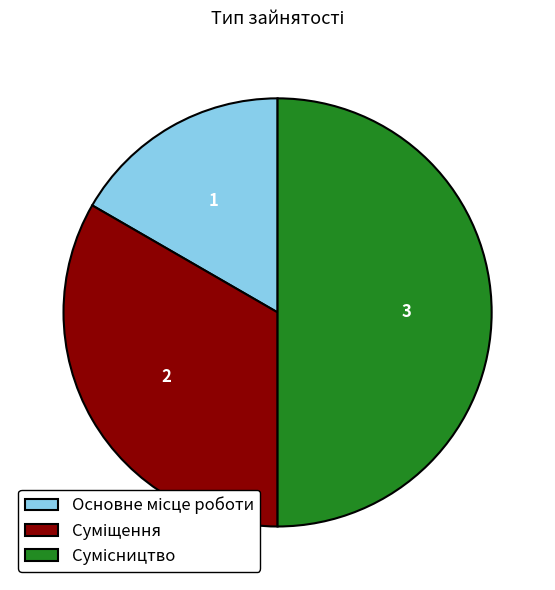

The Основне місце роботи slice represents 17% of the pie. True or false?

True